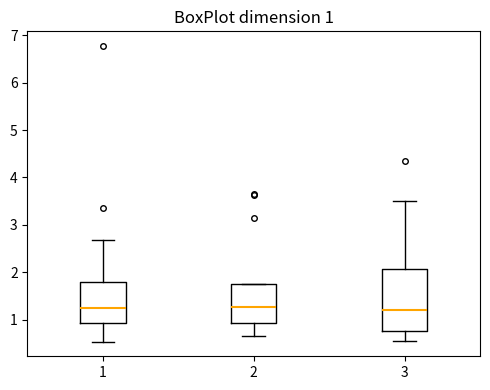

Comparing the boxes themselves (not the whiskers), which one is the tallest?

3